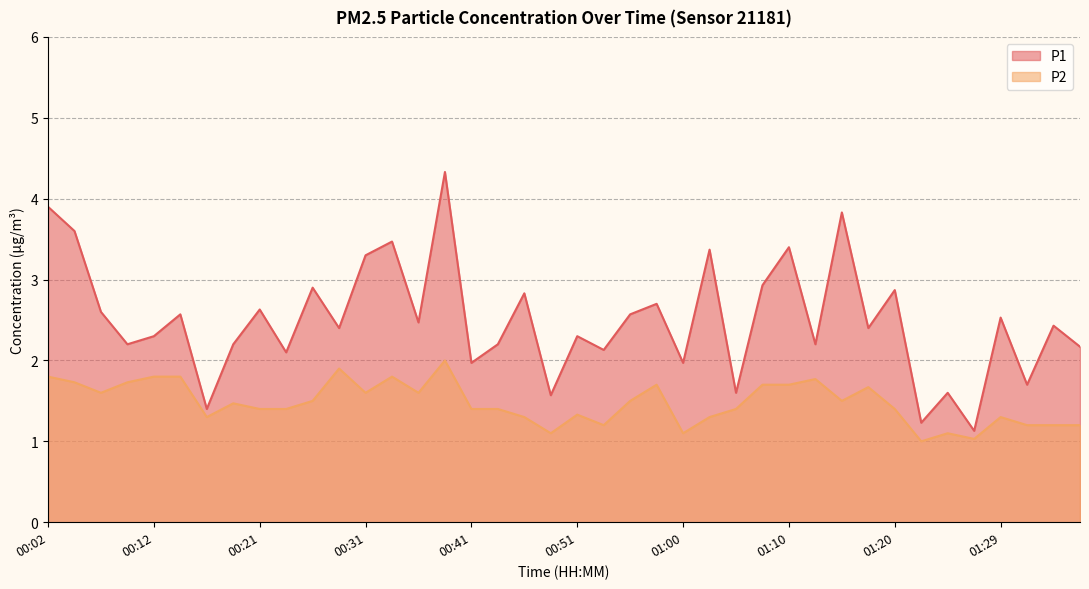

True or false: P1 has more than 1 interior local peaks.

True